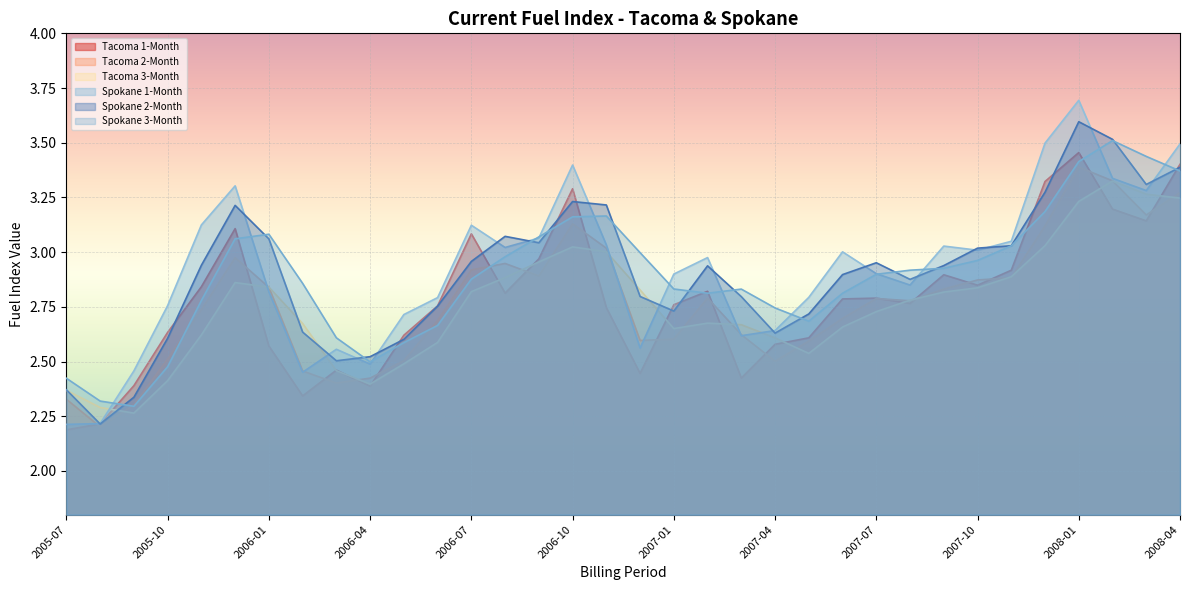

Between 2005-12 and 2008-03, which series saw the biggest shift?

Tacoma 3-Month